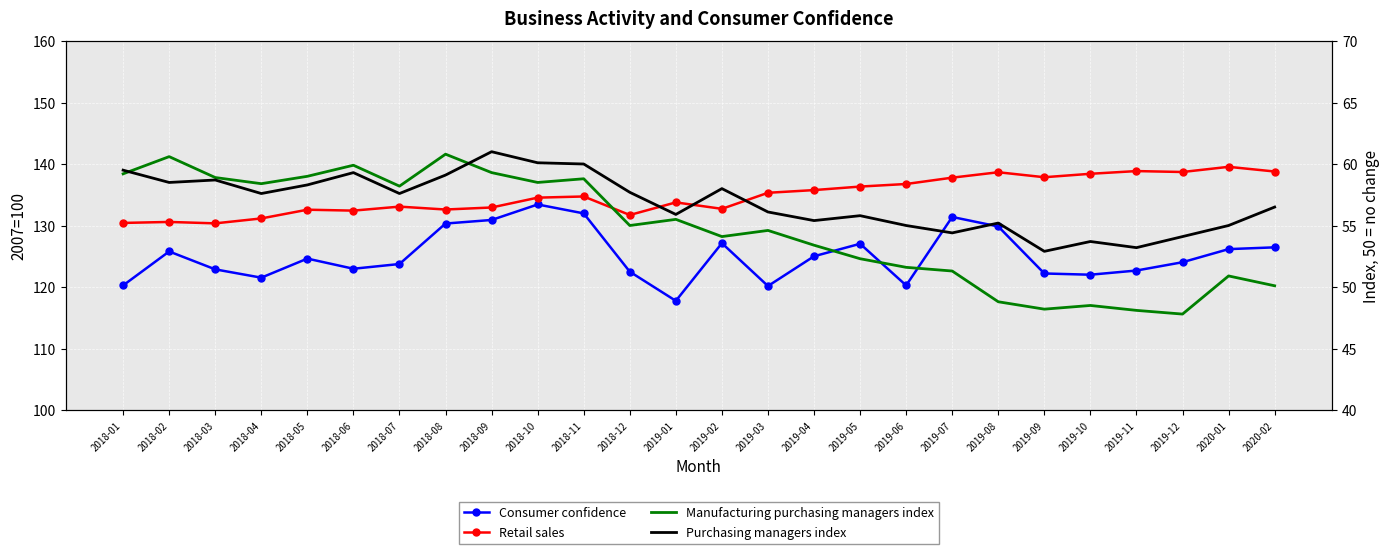

What is the average value of the Manufacturing purchasing managers index series?

54.7